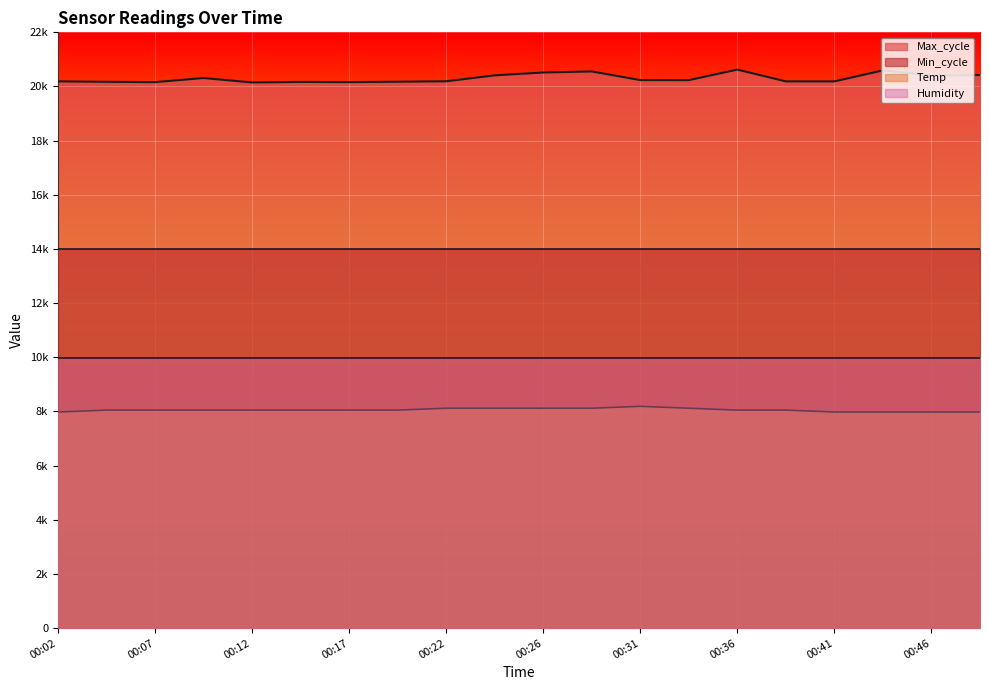

Where is Temp nearest to the value 8085?

00:04